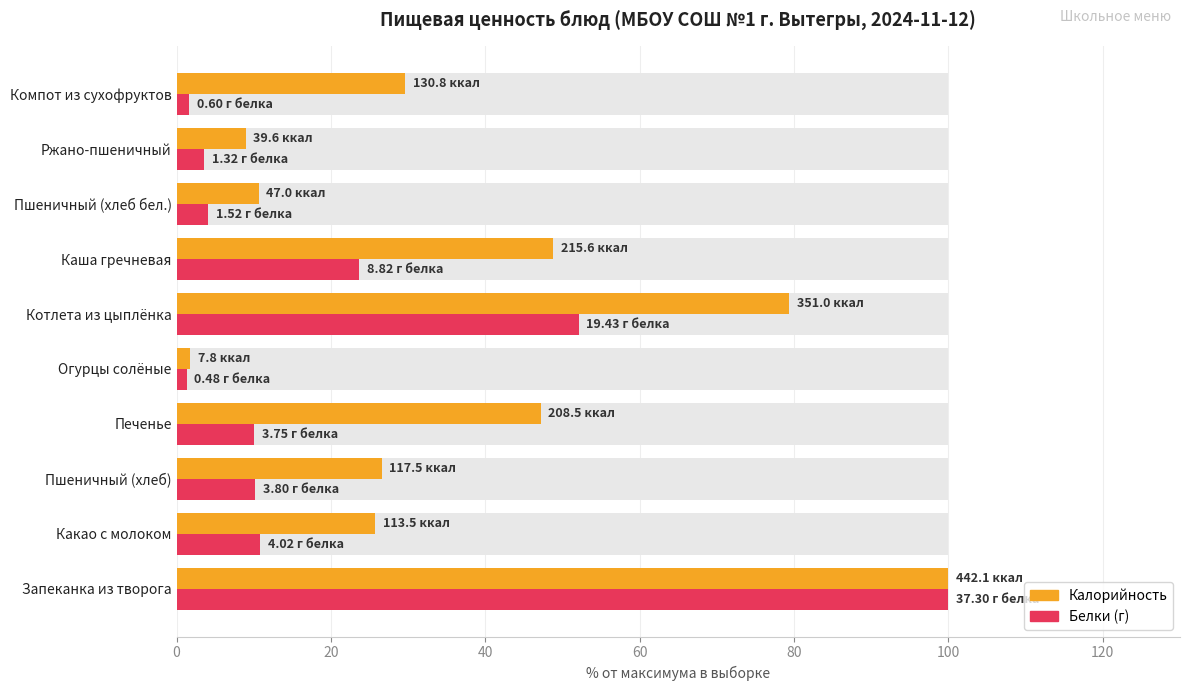

Rank the series by their maximum value, from lowest to highest.

Калорийность, Белки